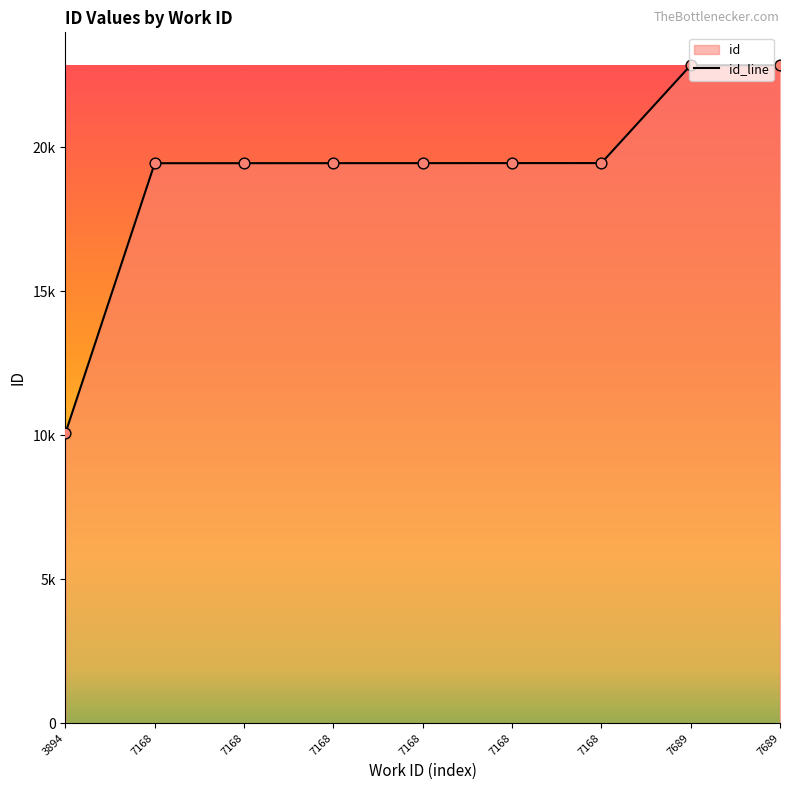

Approximately how many times larger is the value at 7689 compared to 7168?

1.2